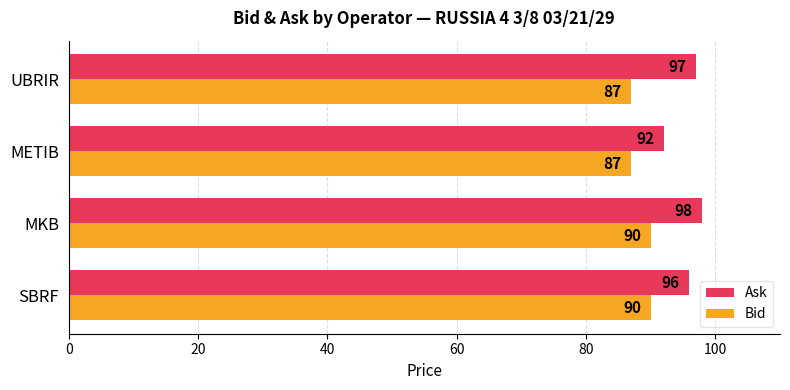

How many Bid values are between 87 and 90?

4